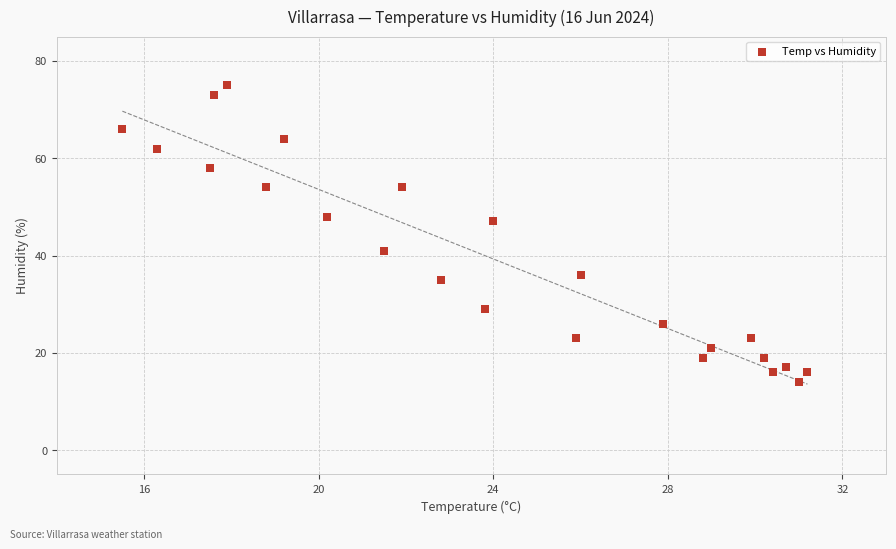

What is the range of Y values (max minus min)?

61